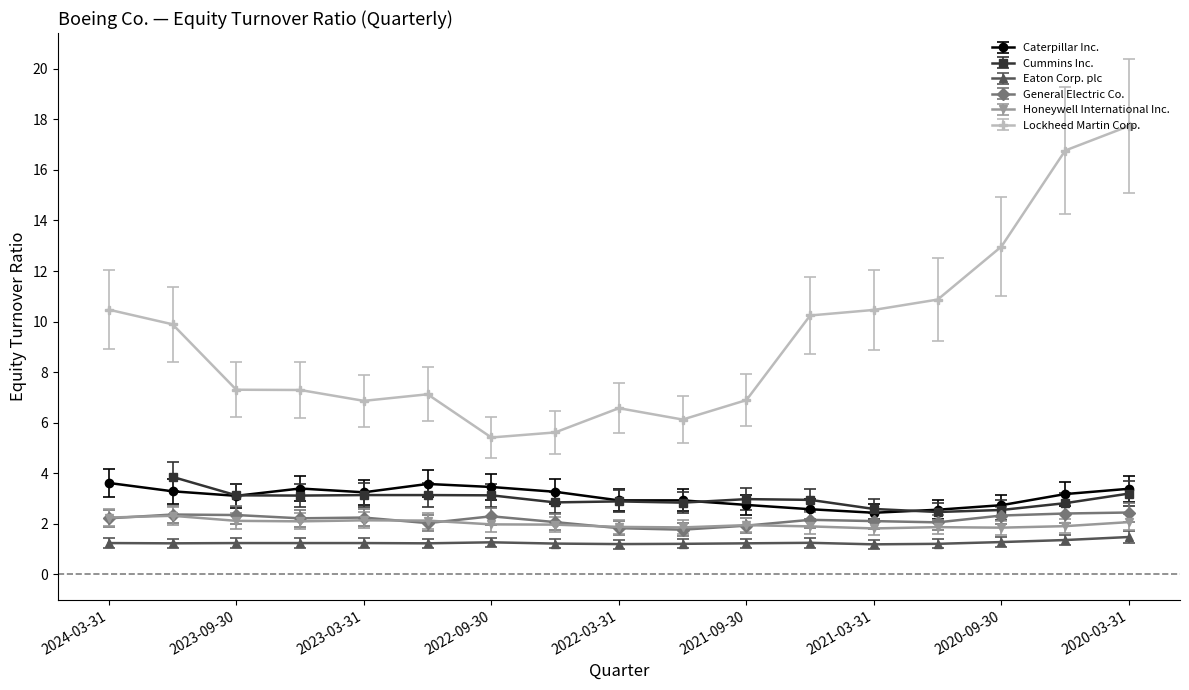

Does the chart display data point markers on the line(s)?

Yes